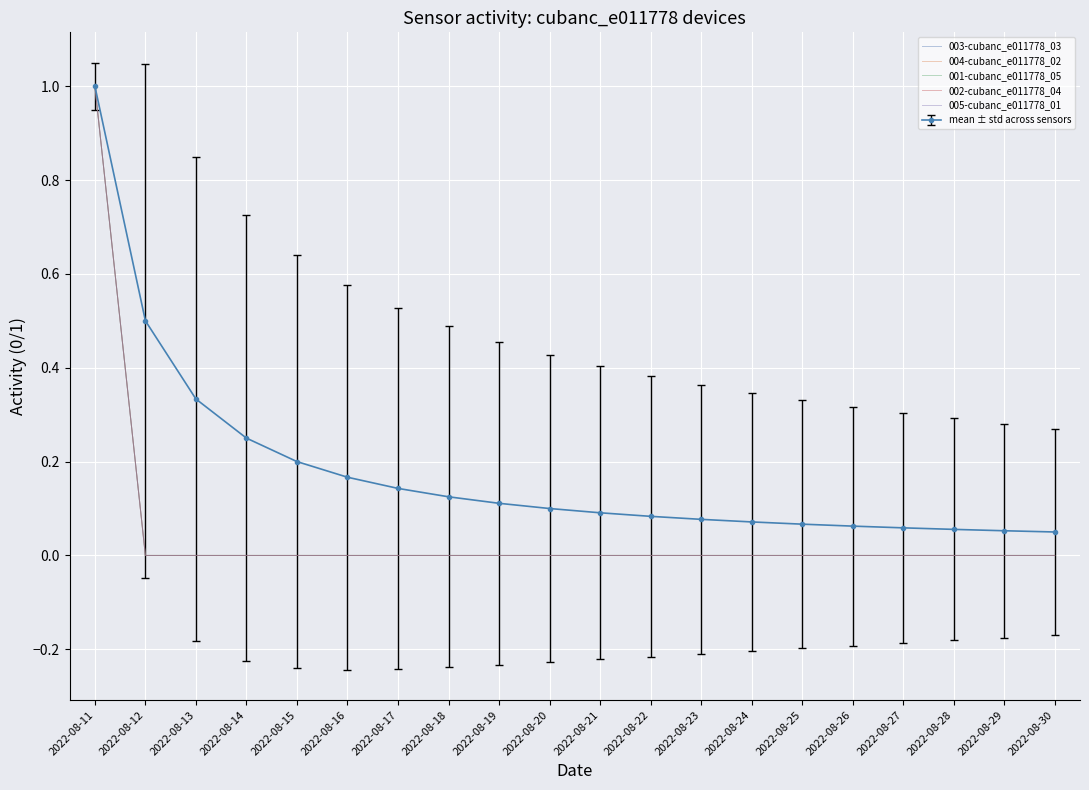

List the labels in order of 004-cubanc_e011778_02 value, smallest first.

2022-08-12, 2022-08-13, 2022-08-14, 2022-08-15, 2022-08-16, 2022-08-17, 2022-08-18, 2022-08-19, 2022-08-20, 2022-08-21, 2022-08-22, 2022-08-23, 2022-08-24, 2022-08-25, 2022-08-26, 2022-08-27, 2022-08-28, 2022-08-29, 2022-08-30, 2022-08-11